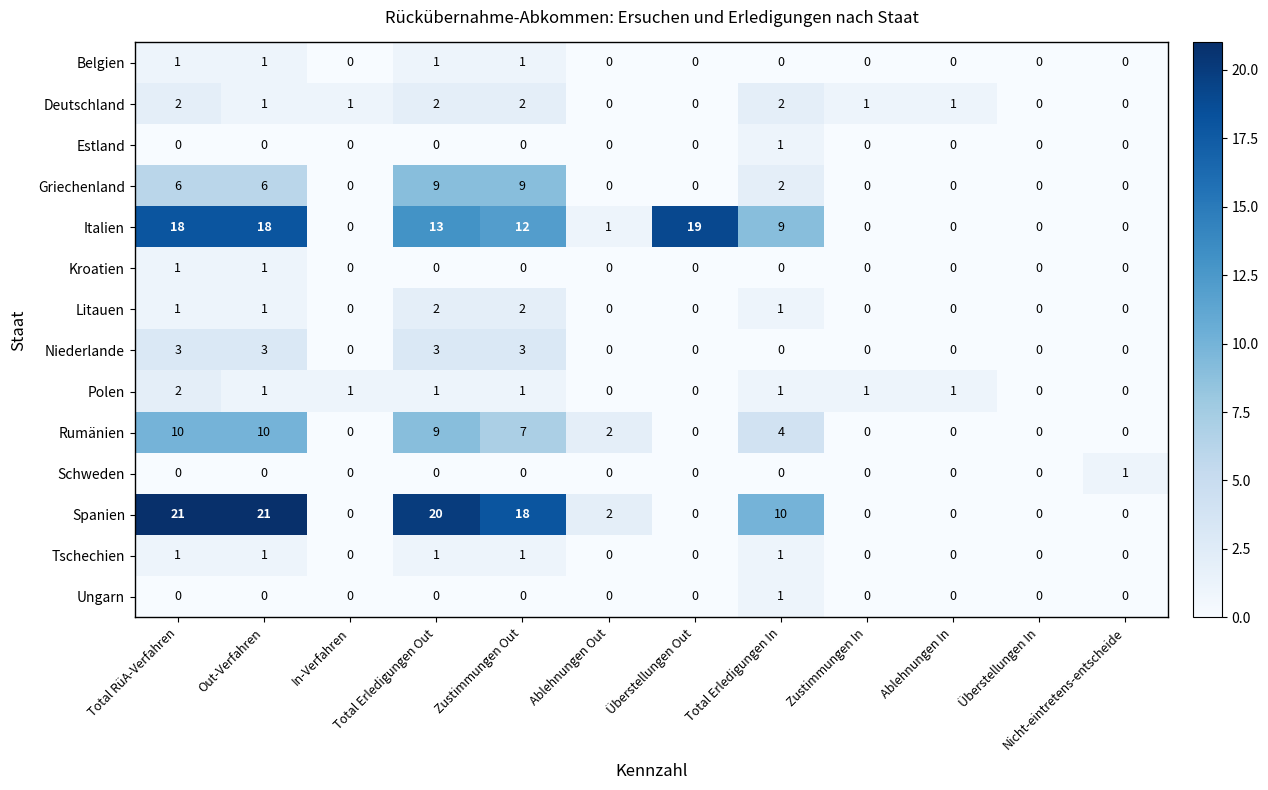

Is the value of Polen at Überstellungen In greater than the value of Litauen at Zustimmungen Out?

No